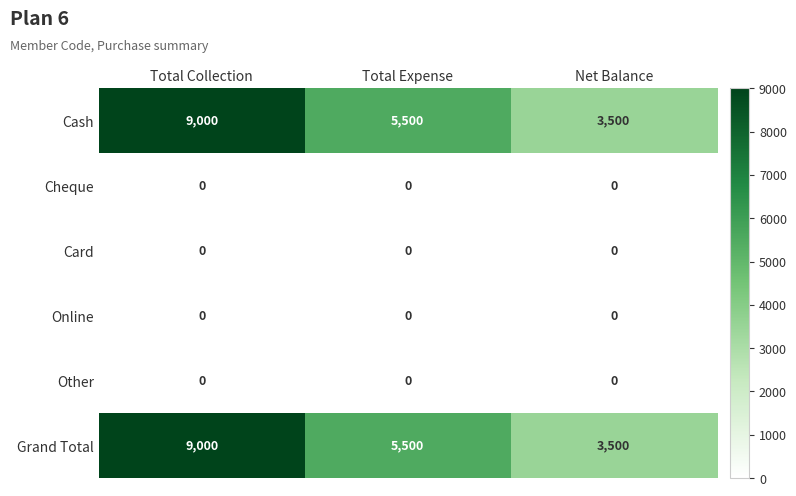

What is the total value across all series at Total Expense?

11000